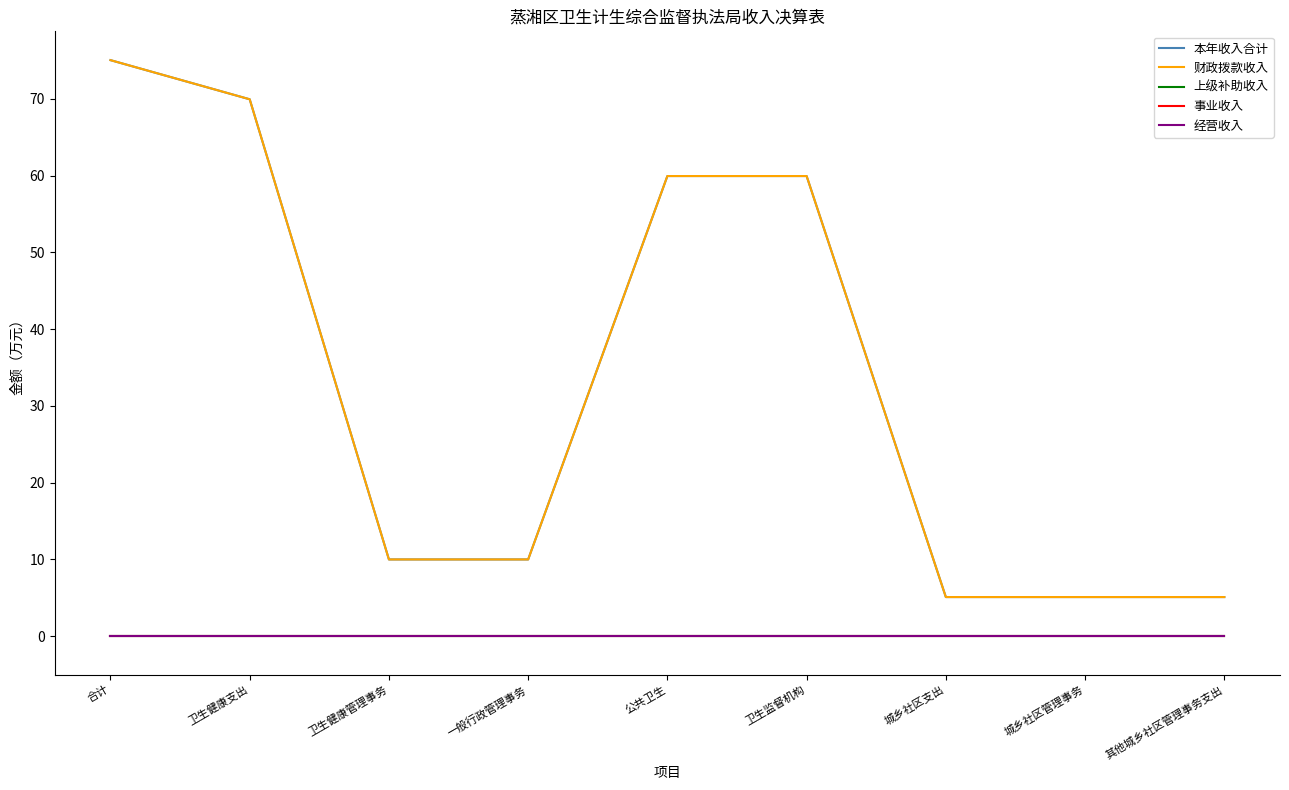

The 本年收入合计 series shows 6.8 at 卫生健康管理事务. True or false?

False